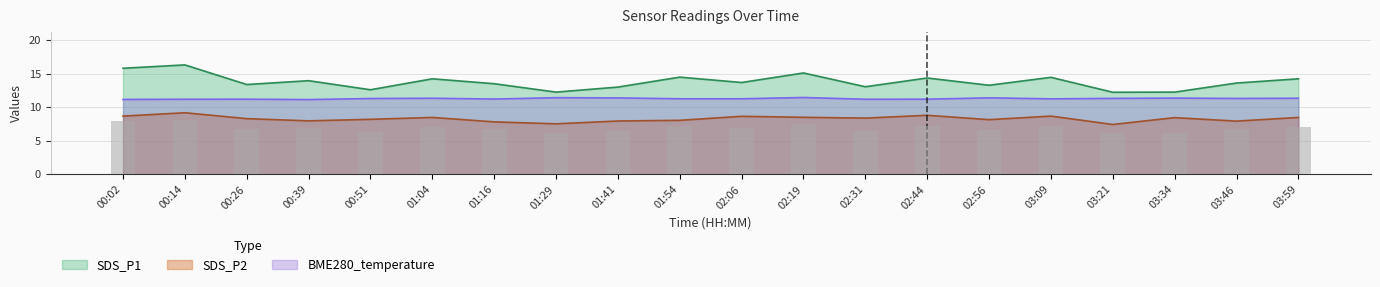

Does the chart contain any negative values?

No